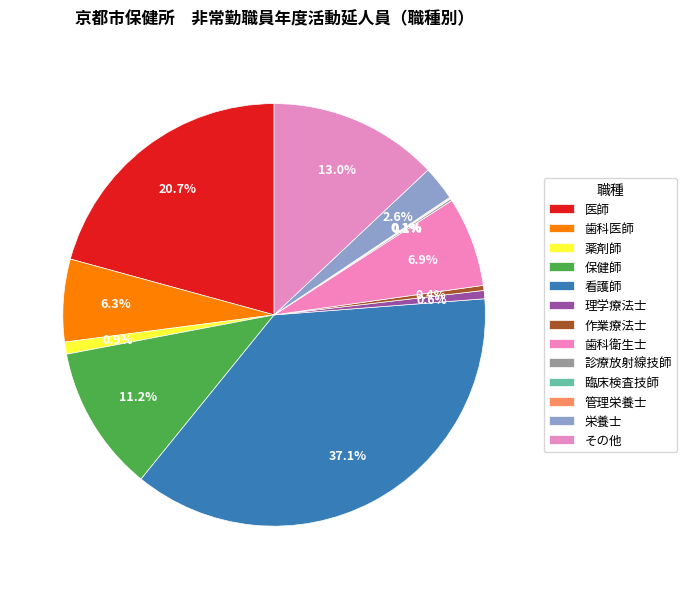

Is it true that 診療放射線技師 is 6% of the pie?

False